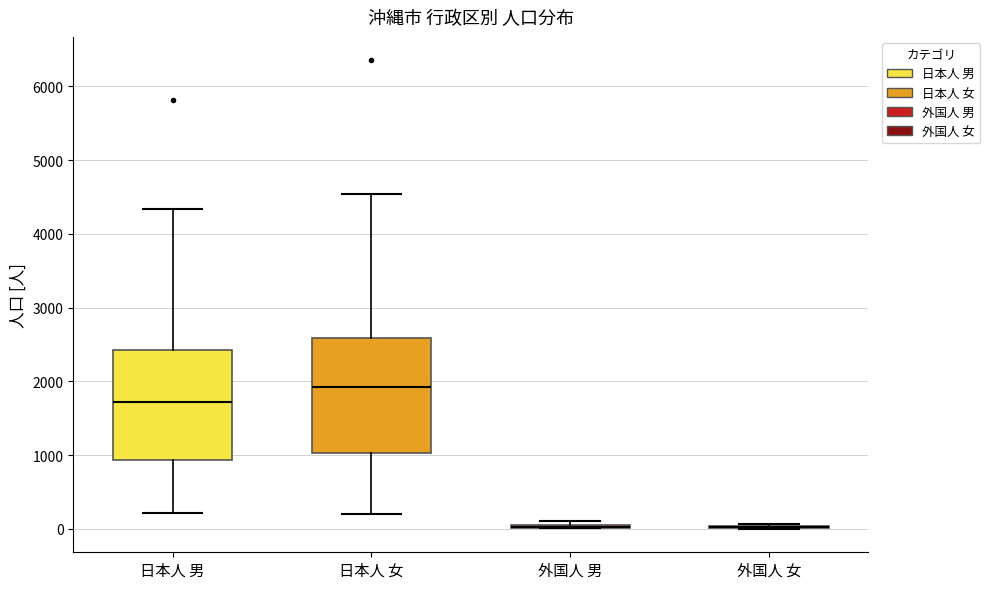

Reading left to right, transcribe this box plot: for each box, give where its median line is, the range the box spans, and where its two whiskers end, as read against the y-axis. The values are not printed on the chart, so give them approximately, as read against the axis.

日本人 男: median 1700, box 900 to 2400, whiskers 200 to 4300
日本人 女: median 1900, box 1000 to 2600, whiskers 200 to 4500
外国人 男: box collapsed to a line at 0, whiskers 0 to 100
外国人 女: box collapsed to a line at 0, whiskers 0 to 100